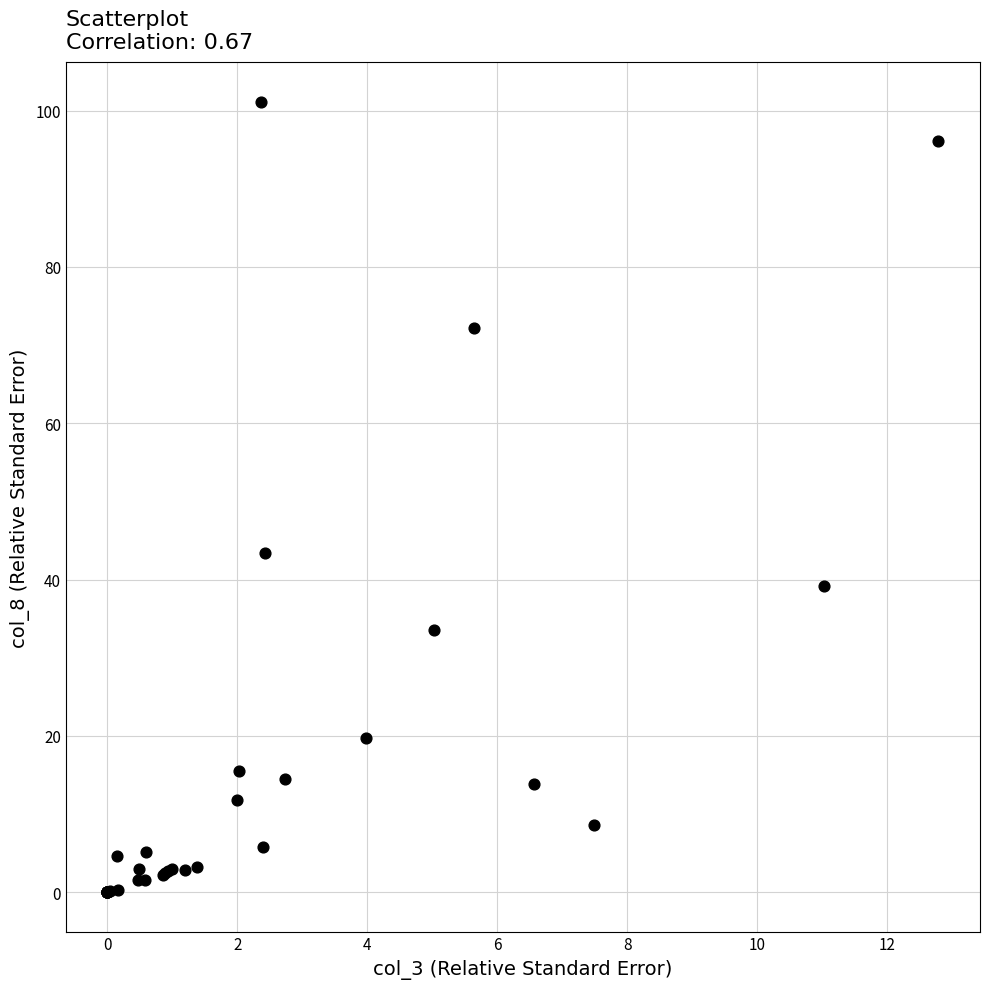

What Y value in the scatter plot is closest to 50?

43.4